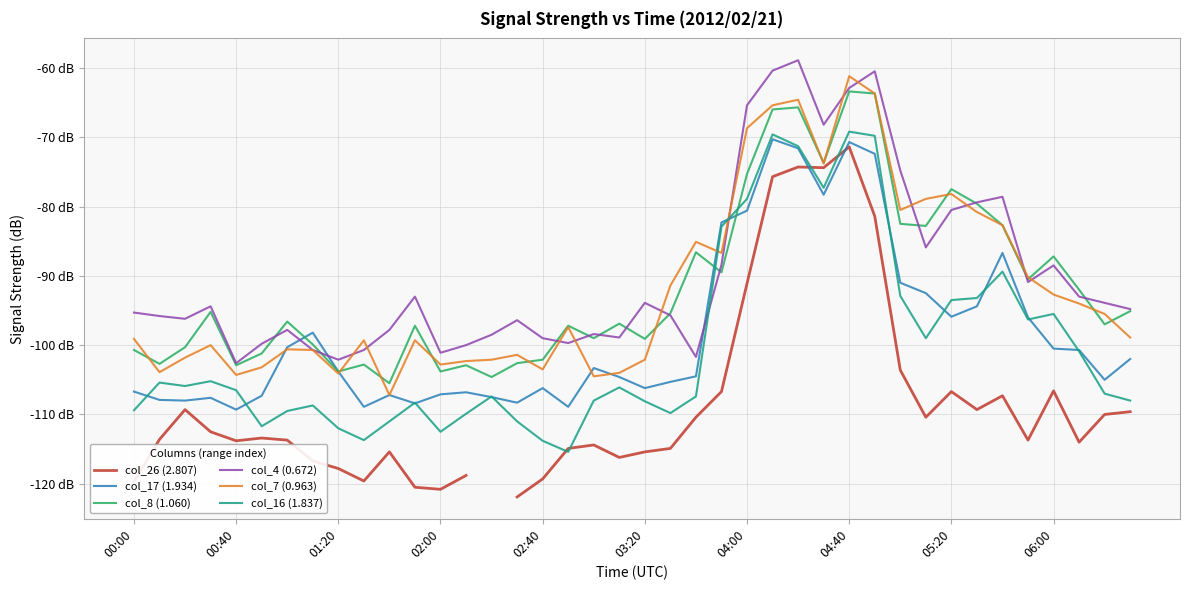

Rank the series by their maximum value, from lowest to highest.

col_26 (2.807), col_17 (1.934), col_16 (1.837), col_8 (1.060), col_7 (0.963), col_4 (0.672)